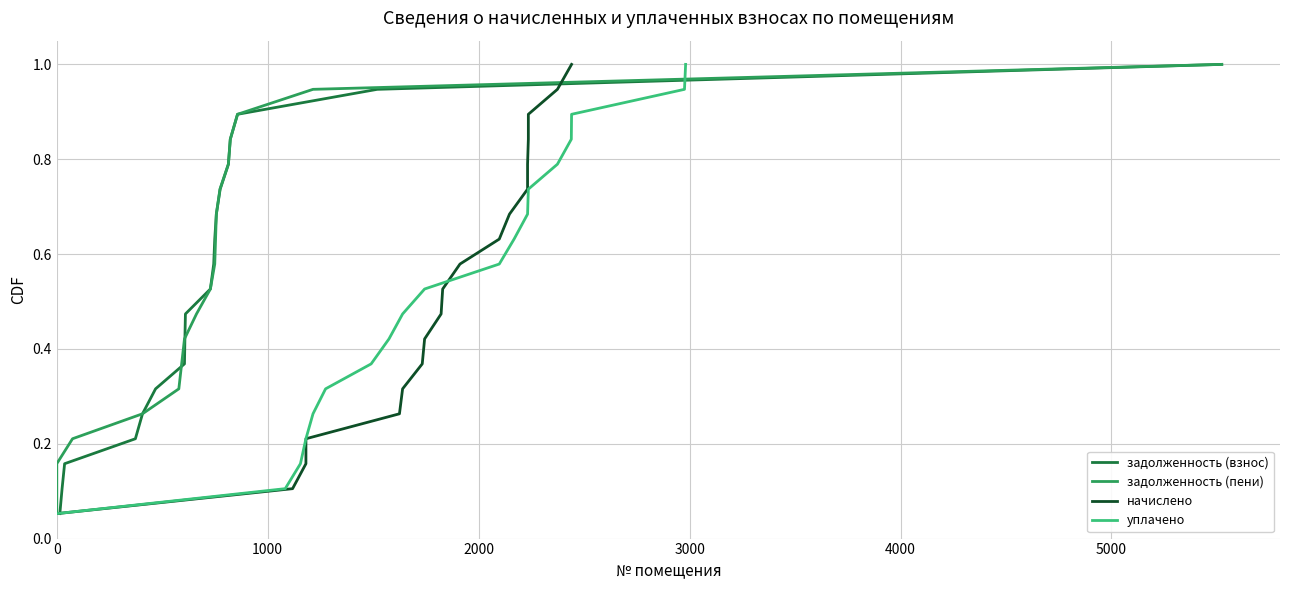

What is the value of the начислено point at the 11th from the left?

0.6